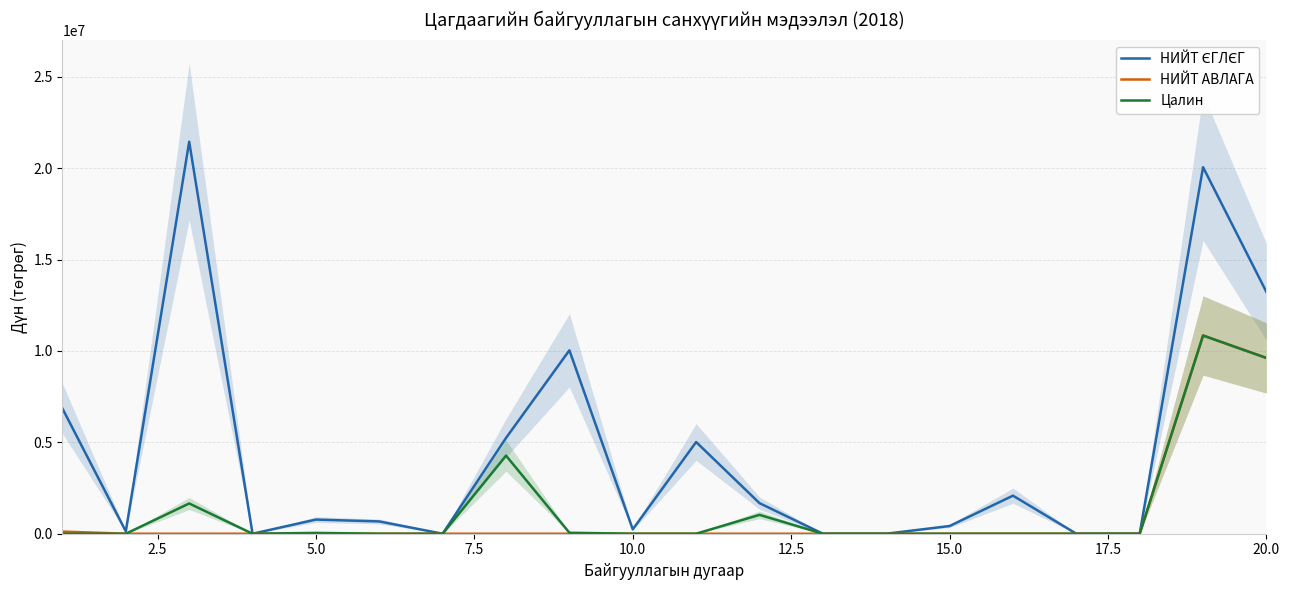

Reading right to left, what are all the values shown in this chart?

НИЙТ ЄГЛЄГ: 13228350	20059580	0	0	2083000	421500	0	0	1673602	5018500	240000	10037496	5242068	0	672710	774496	0	21453452	130052	6851200
НИЙТ АВЛАГА: 9618350	10847581	0	0	0	0	0	0	0	0	0	0	0	0	0	0	0	0	0	117432
Цалин: 9618350	10847581	0	0	0	0	0	0	1033251	0	0	53100	4274368	0	0	44637	0	1655350	0	0